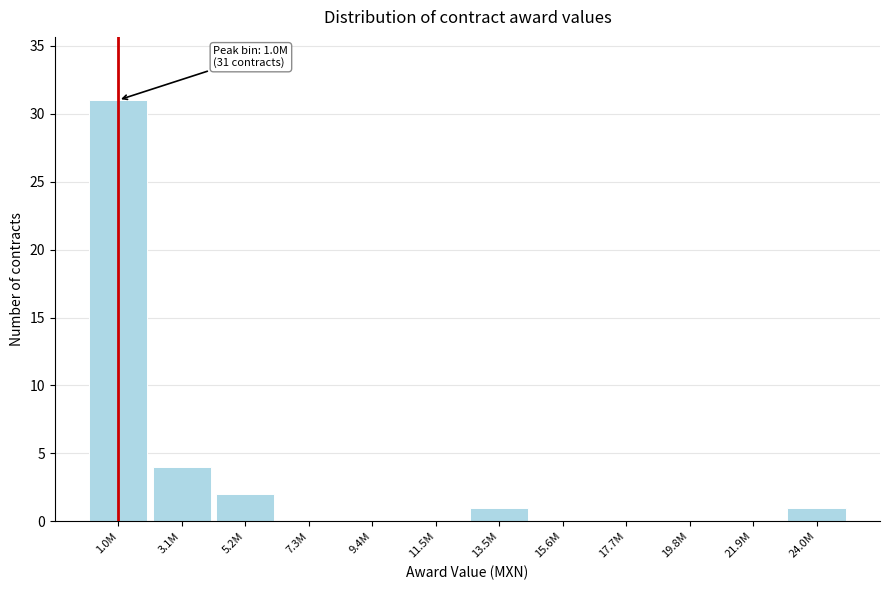

Reading right to left, what are all the values shown in this chart?

24.0M=1	21.9M=0	19.8M=0	17.7M=0	15.6M=0	13.5M=1	11.5M=0	9.4M=0	7.3M=0	5.2M=2	3.1M=4	1.0M=31